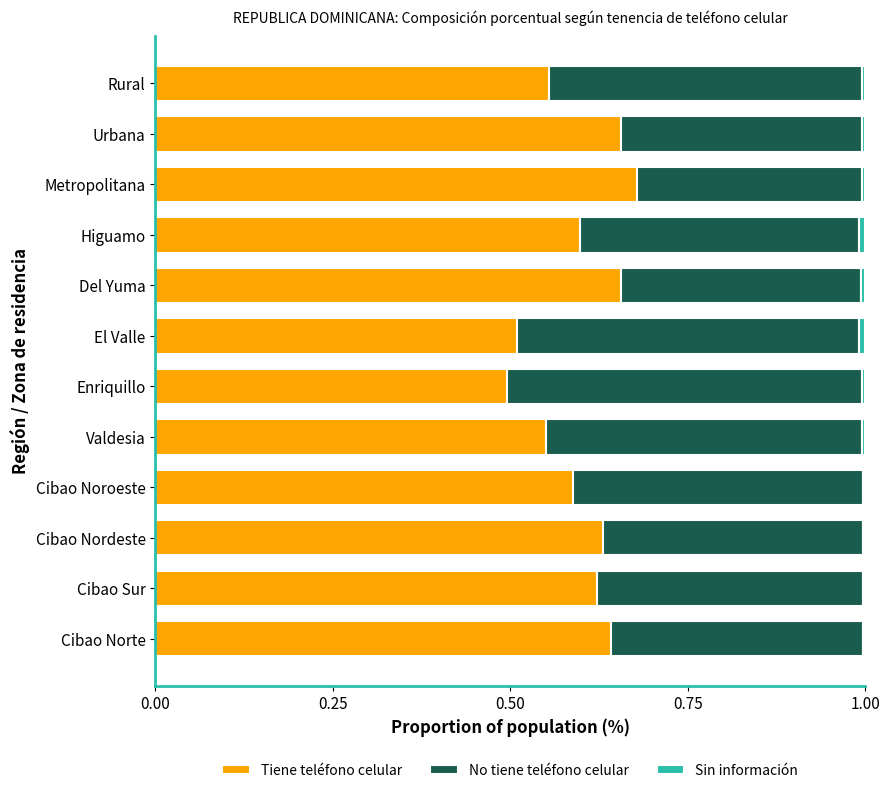

True or false: Tiene teléfono celular has a value of 0.6 at Rural.

True